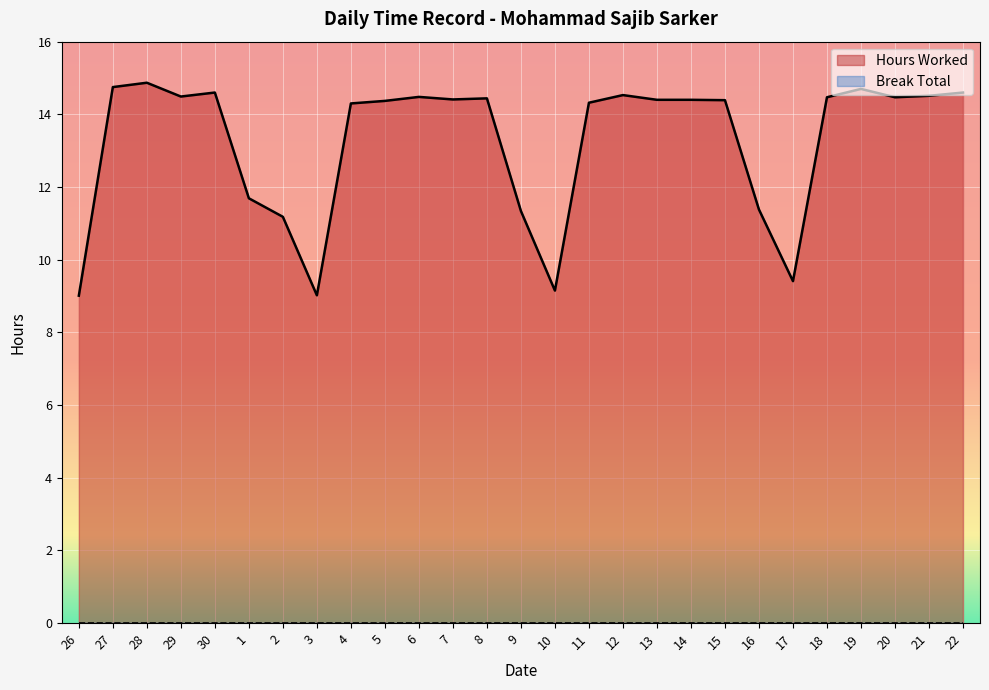

Reading left to right, extract all data points from this chart.

9.0	14.8	14.9	14.5	14.6	11.7	11.2	9.0	14.3	14.4	14.5	14.4	14.4	11.3	9.2	14.3	14.5	14.4	14.4	14.4	11.4	9.4	14.5	14.7	14.5	14.5	14.6